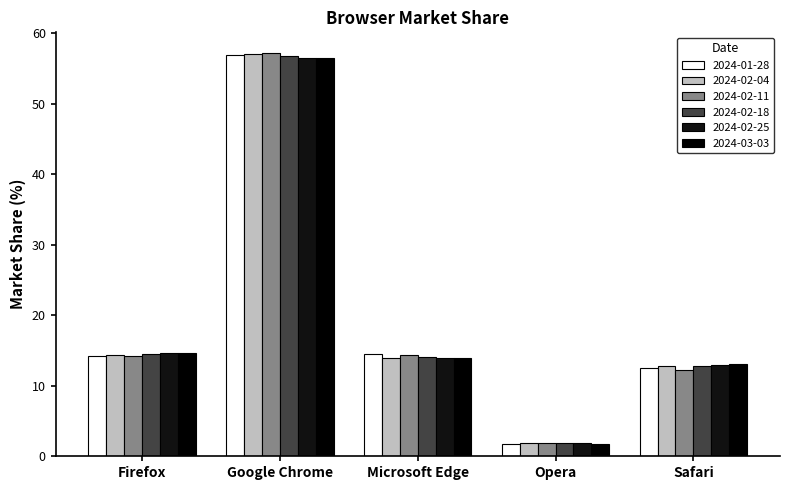

What is the sum of the 2024-02-11 values at Safari and Microsoft Edge?

26.6